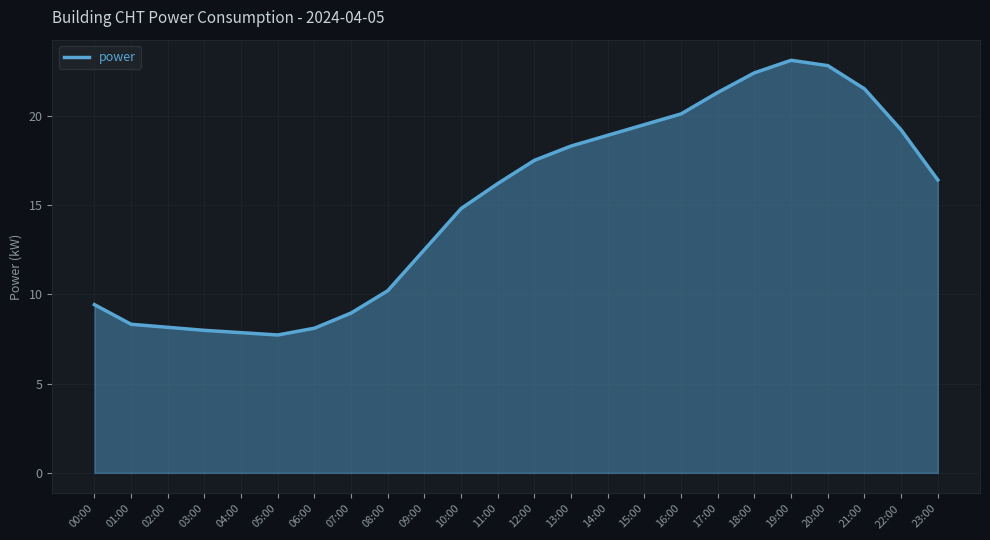

Is it true that the value at 04:00 is 7.8?

True